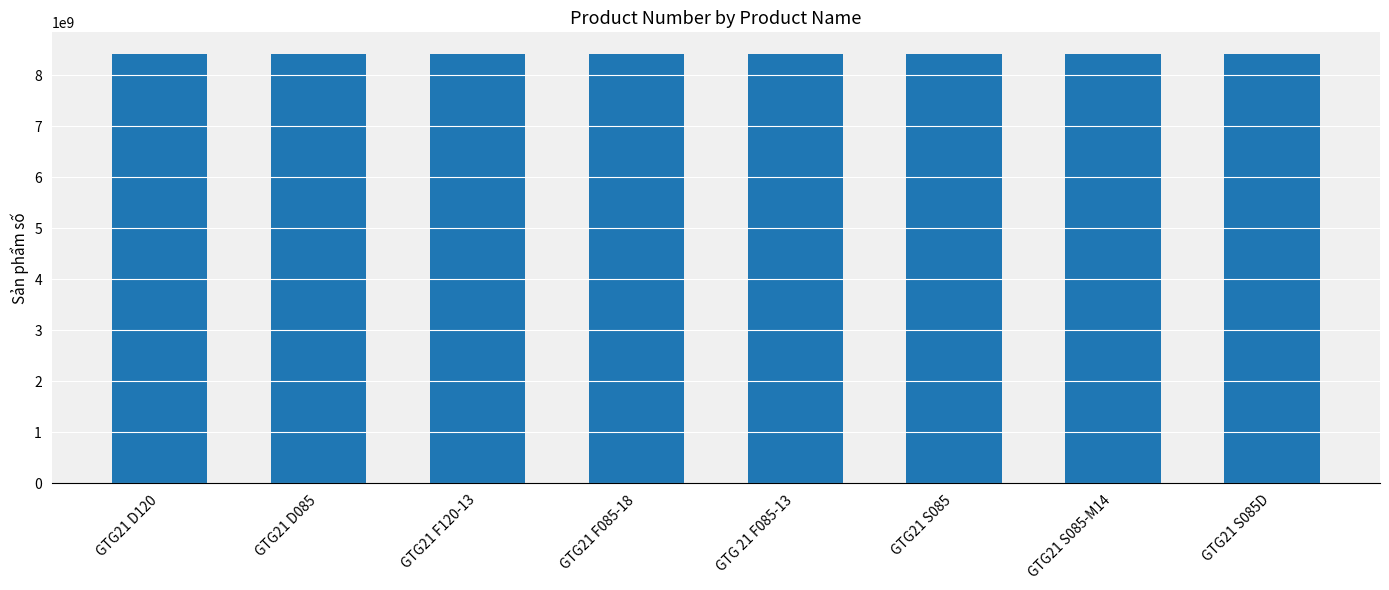

What is the greatest value displayed?

8423296309